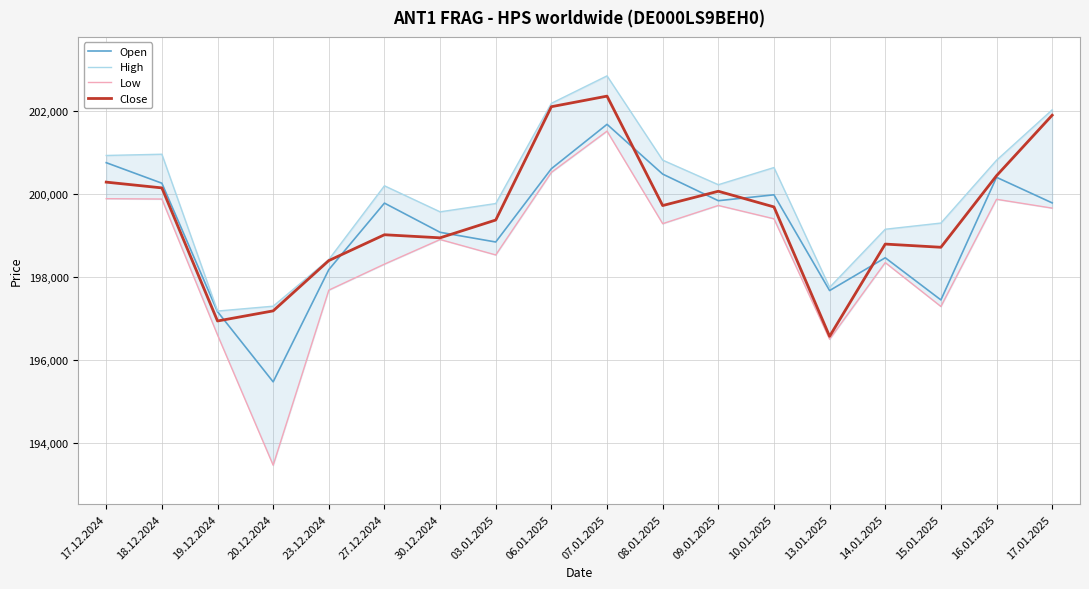

At how many categories does at least one series exceed 198111?

15